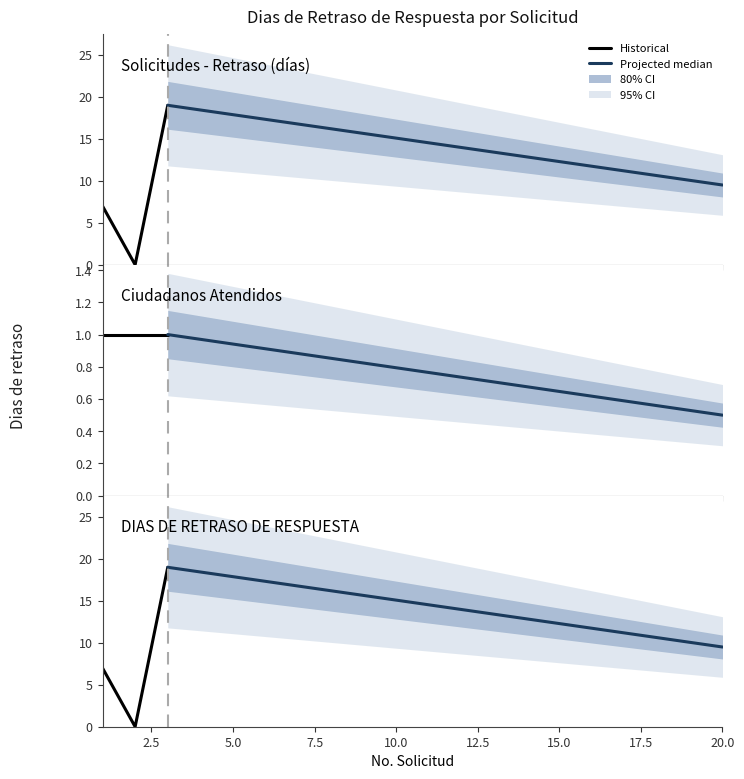

Which label corresponds to the smallest value in the chart?

2